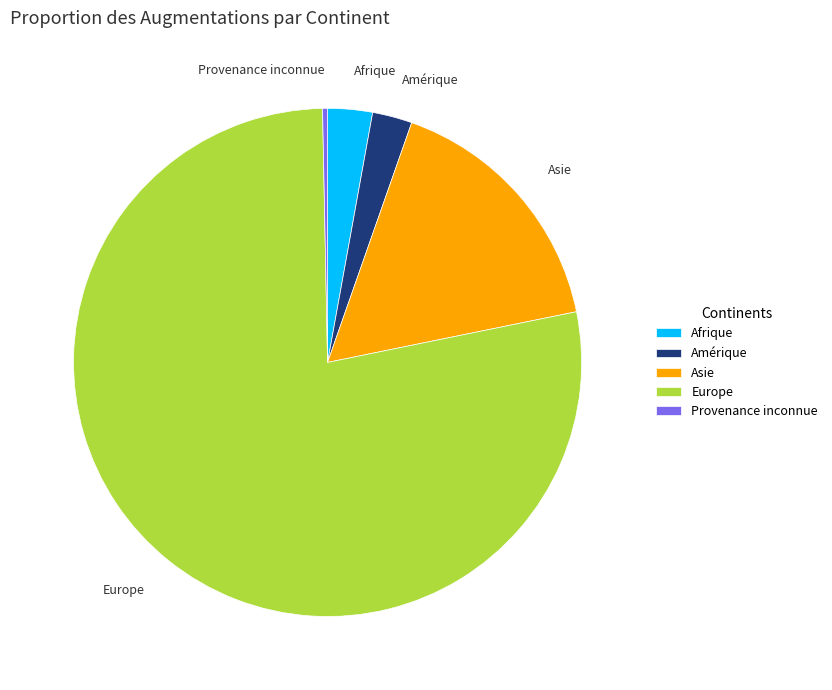

How many slices are in this pie chart?

5